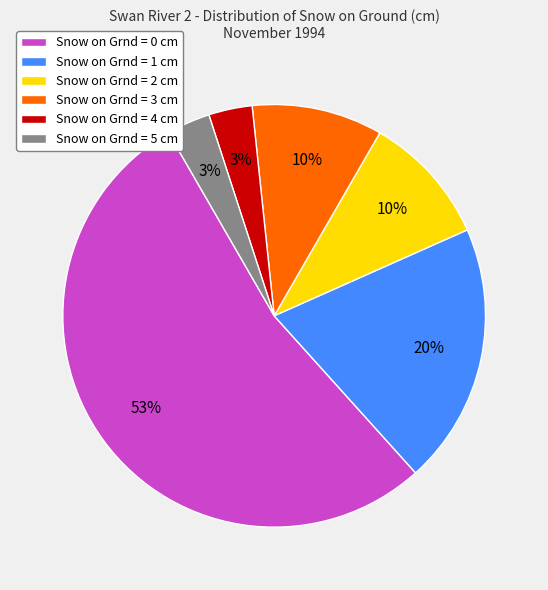

Do Snow on Grnd = 2 cm and Snow on Grnd = 5 cm together represent more than half of the pie?

No